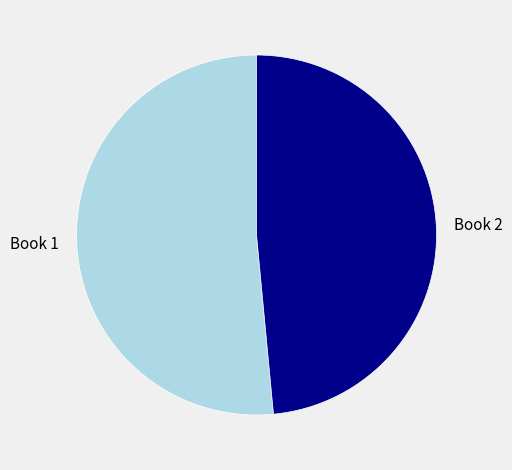

Which slice is the largest?

Book 1